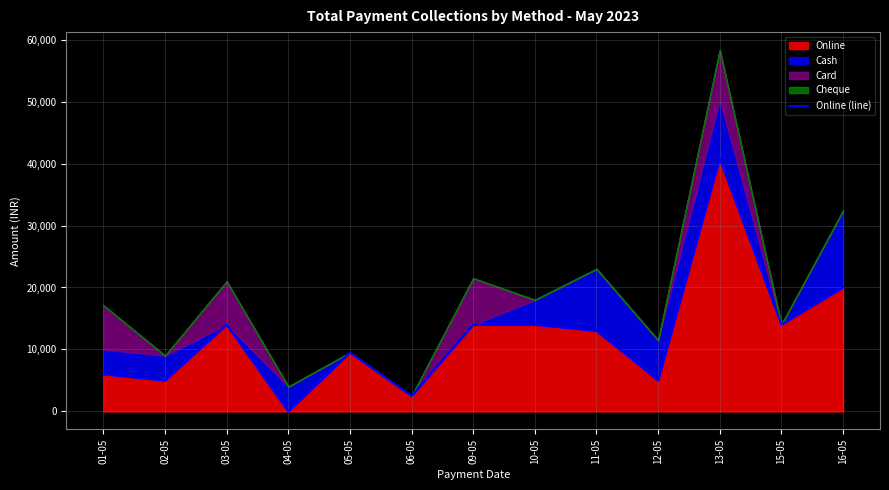

The value at 02-05 is 5000. True or false?

True